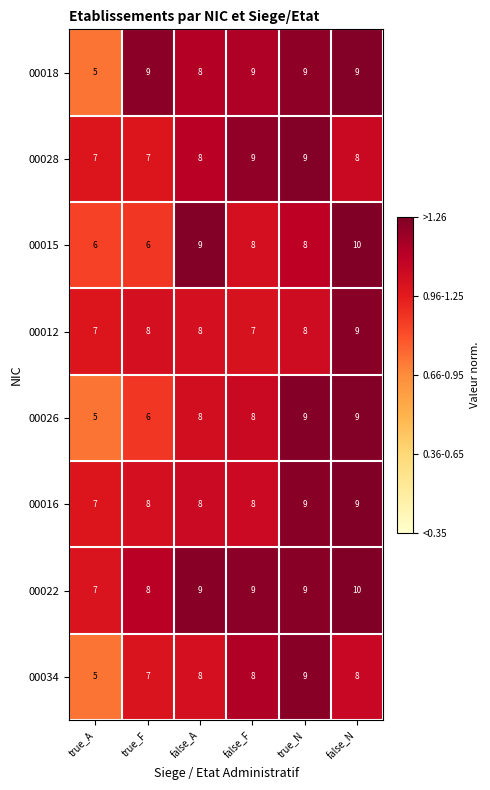

Which category has the highest value across all series?

false_N